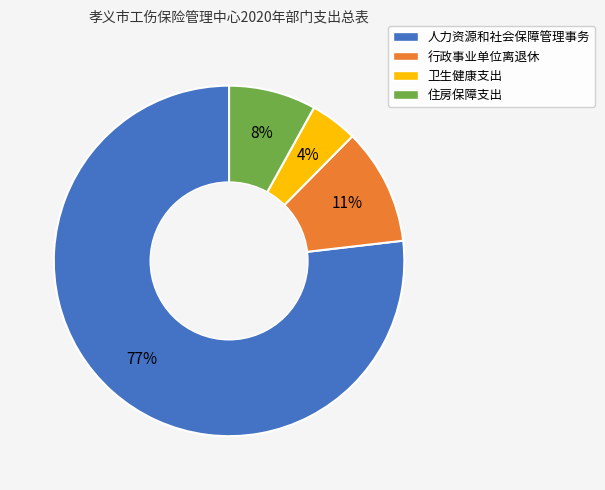

How many slices are in this pie chart?

4